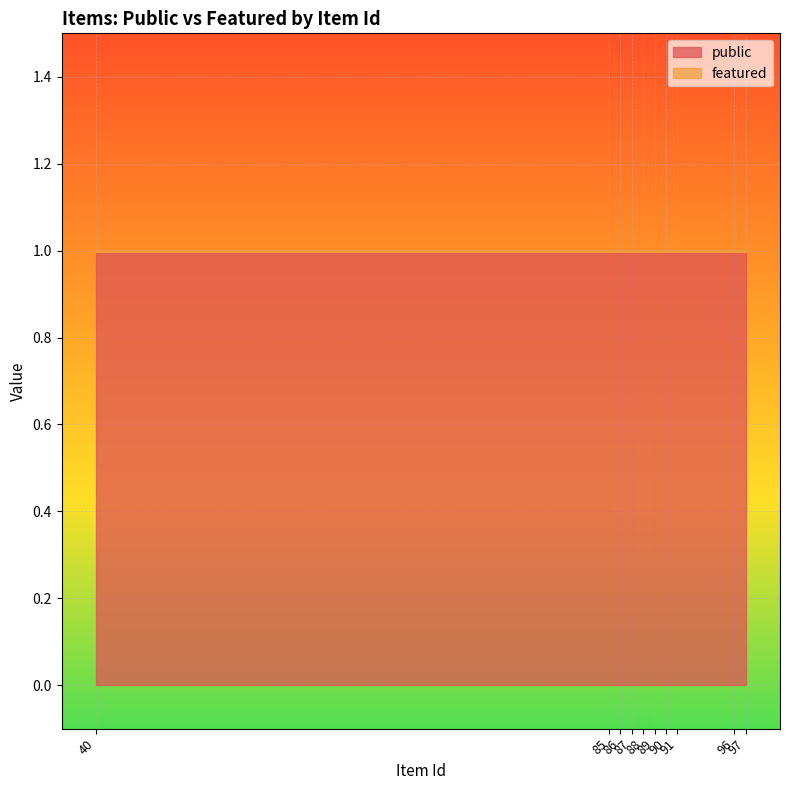

True or false: public and featured intersect in this chart.

False